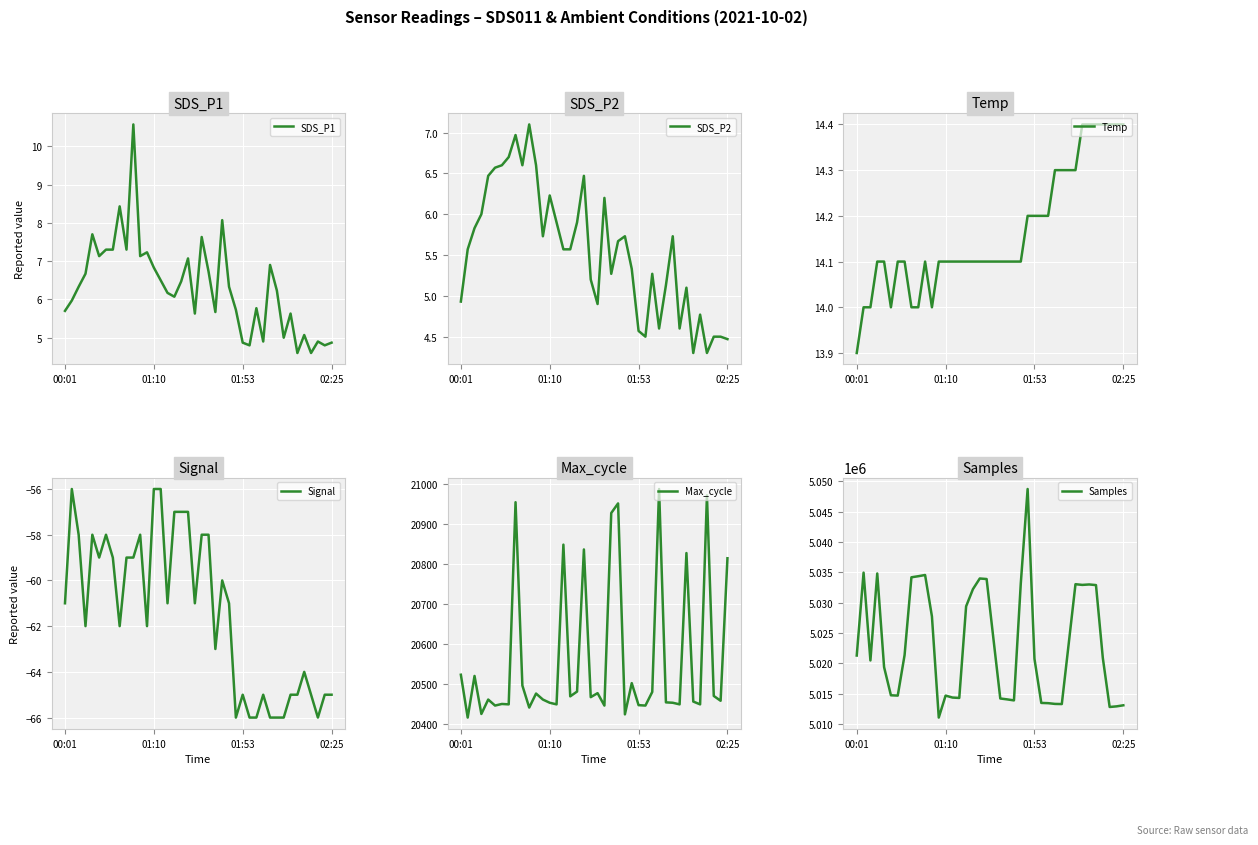

How many series are shown in this chart?

6